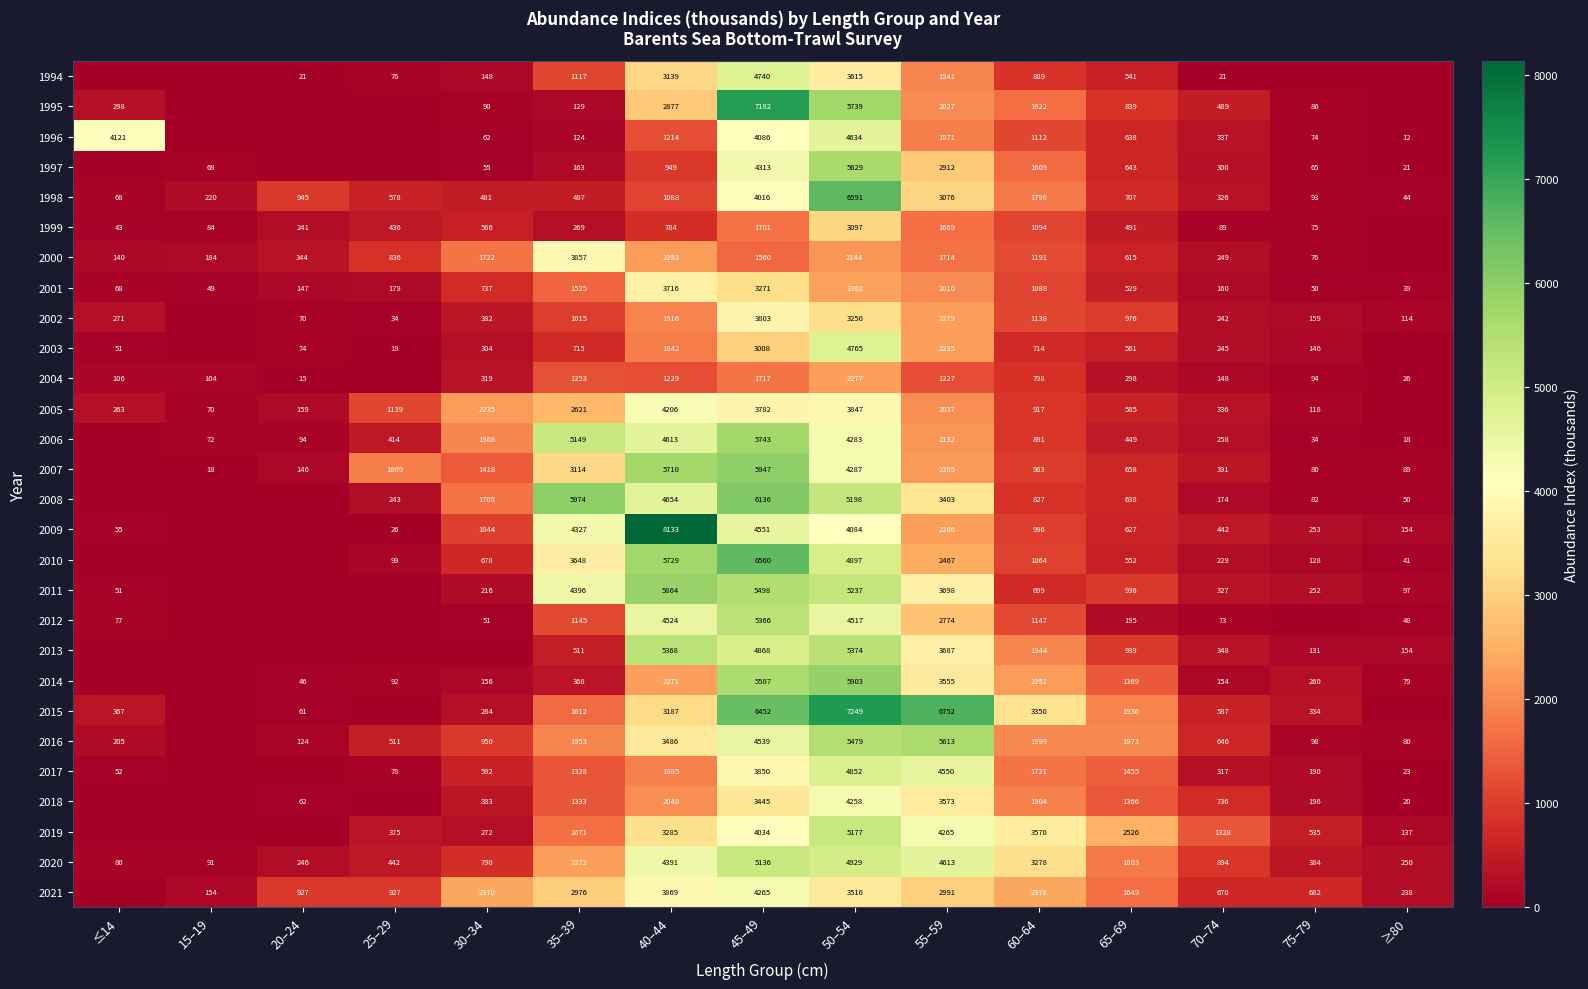

What is the difference between the highest and lowest values at 50–54?

5105